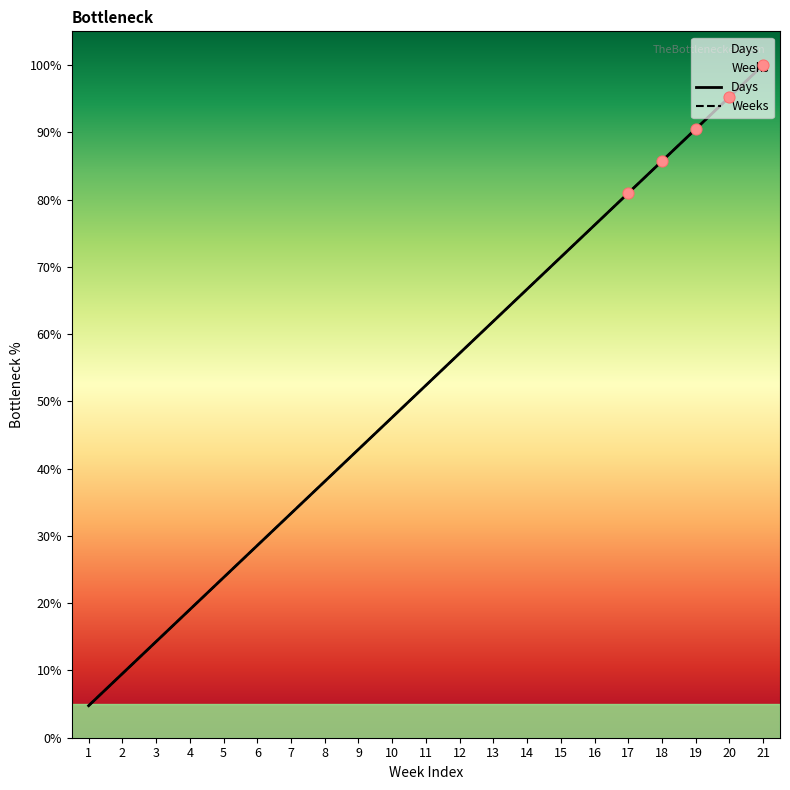

Which series has the largest Y range (max minus min)?

Weeks